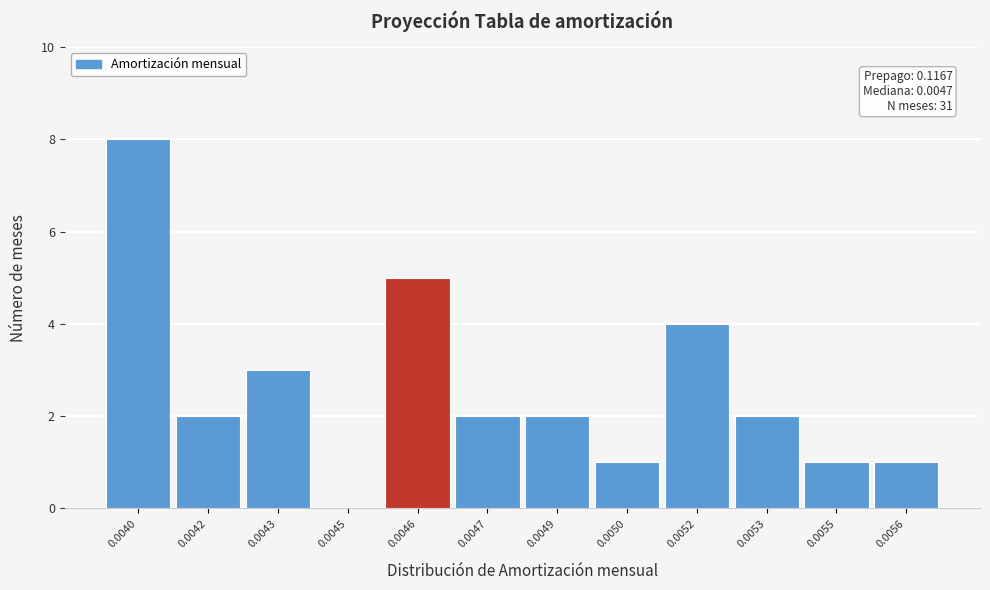

Reading right to left, what are all the values shown in this chart?

0.0056=1	0.0055=1	0.0053=2	0.0052=4	0.0050=1	0.0049=2	0.0047=2	0.0046=5	0.0045=0	0.0043=3	0.0042=2	0.0040=8